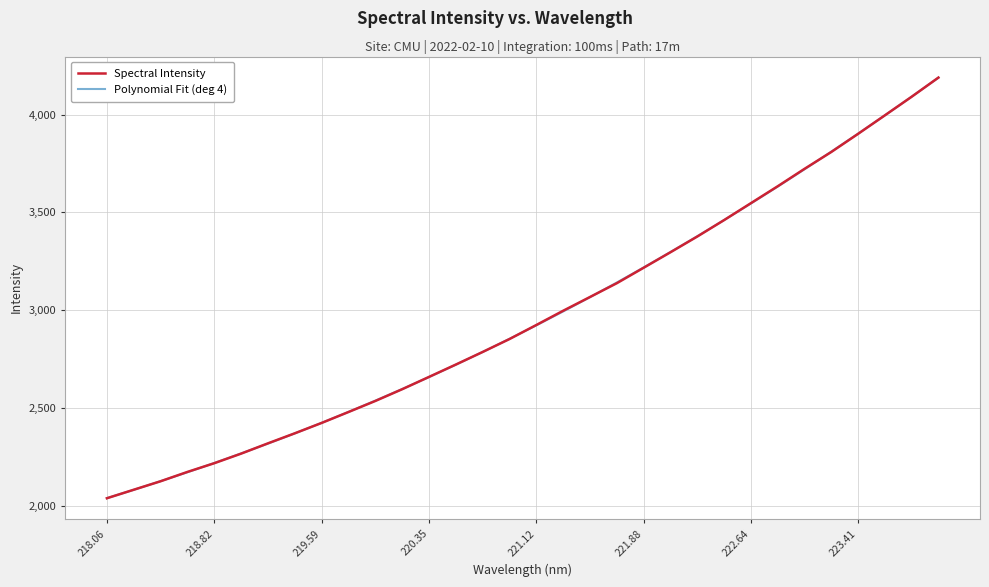

What is the maximum value for Polynomial Fit (deg 4)?

4189.4